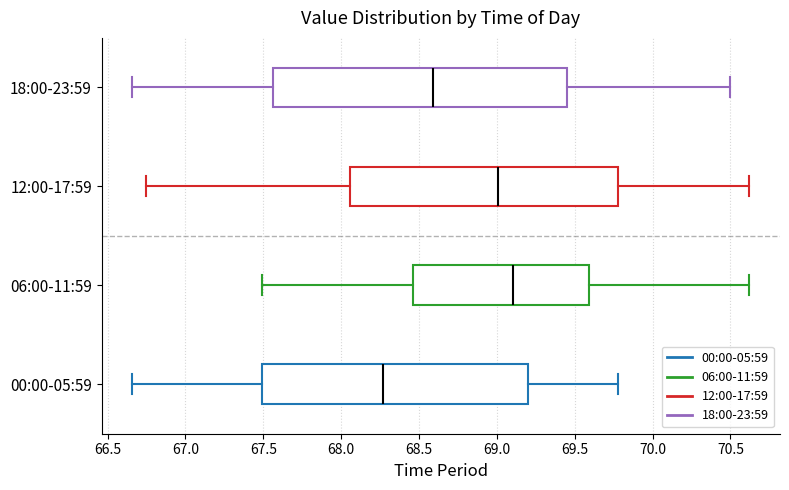

Comparing the boxes themselves (not the whiskers), which one is the widest?

18:00-23:59